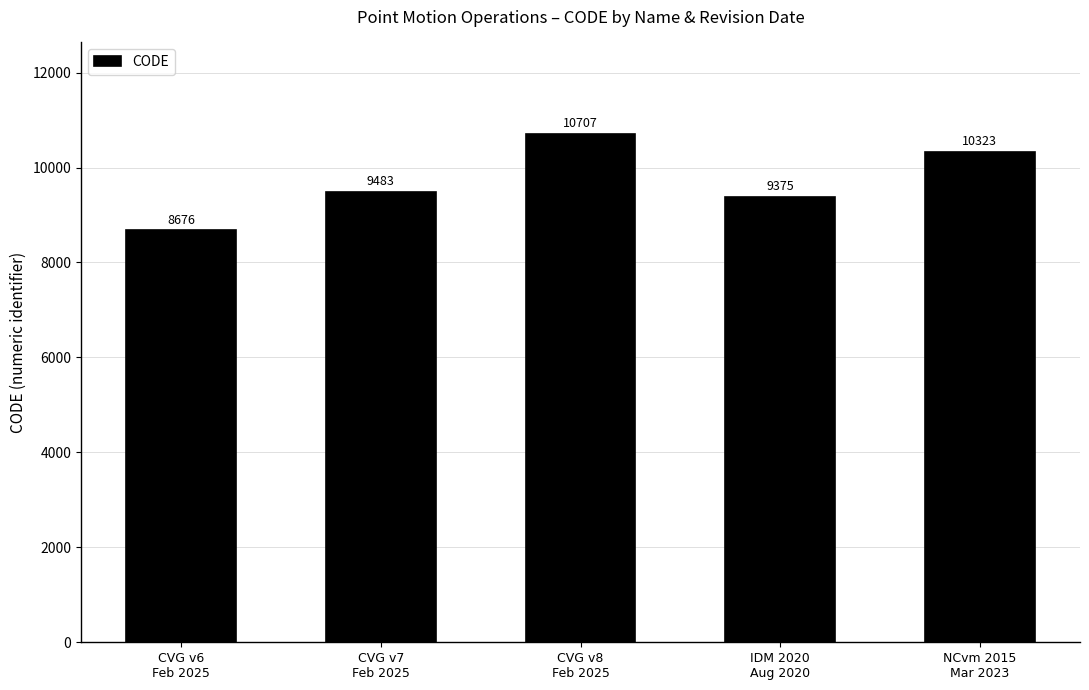

Read the value at IDM 2020
Aug 2020, to the nearest 50.

9400